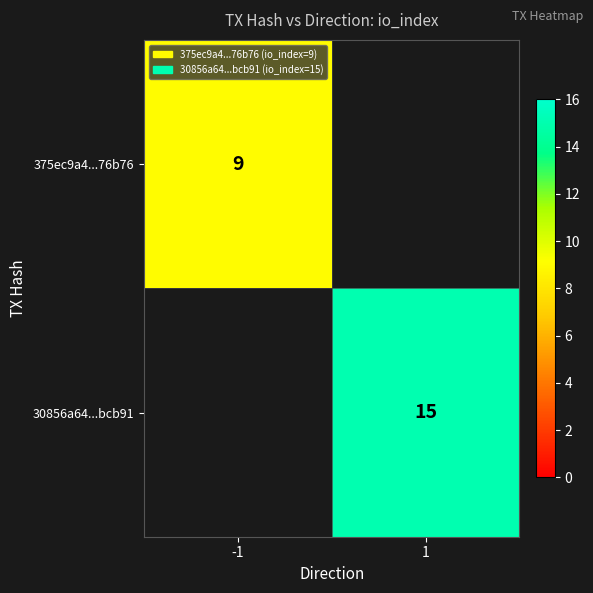

The value of 375ec9a4...76b76 at -1 is 9. True or false?

True